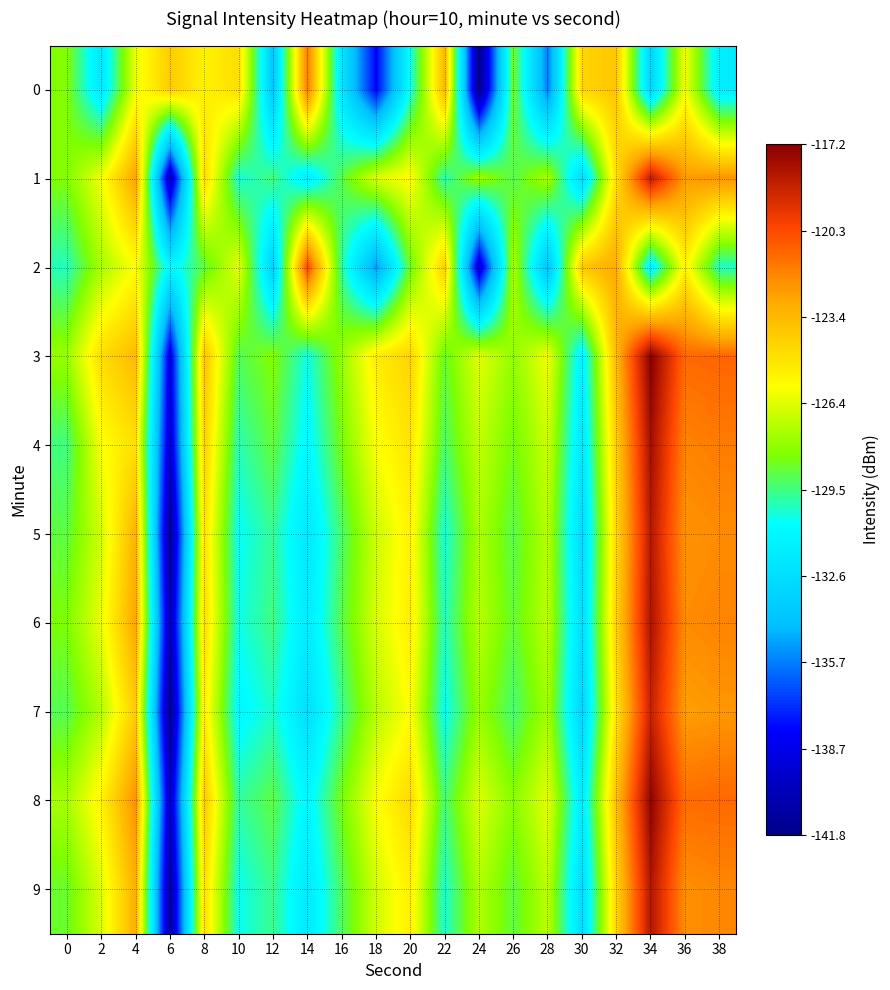

How many distinct data groups are displayed?

10